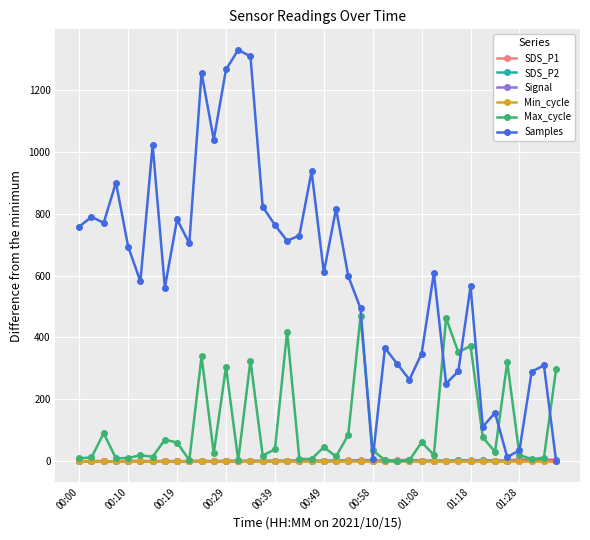

Which series has the largest range (max minus min)?

Samples